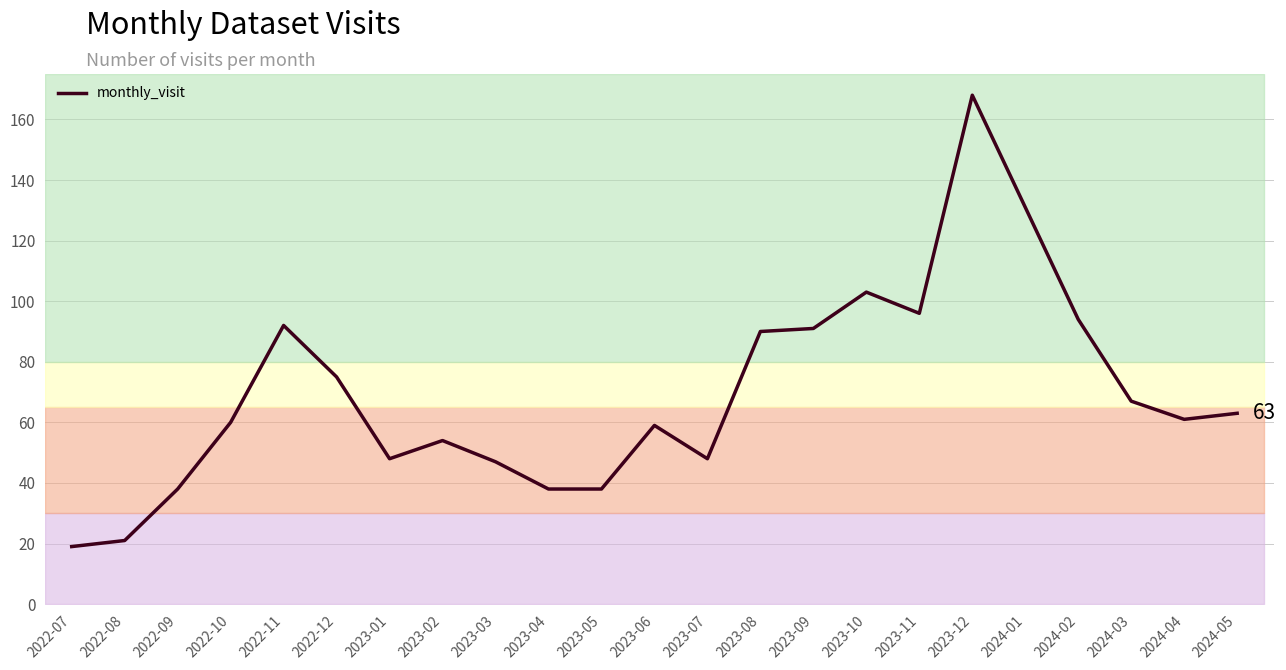

How many points are lower than both their immediate neighbors (excluding endpoints)?

4